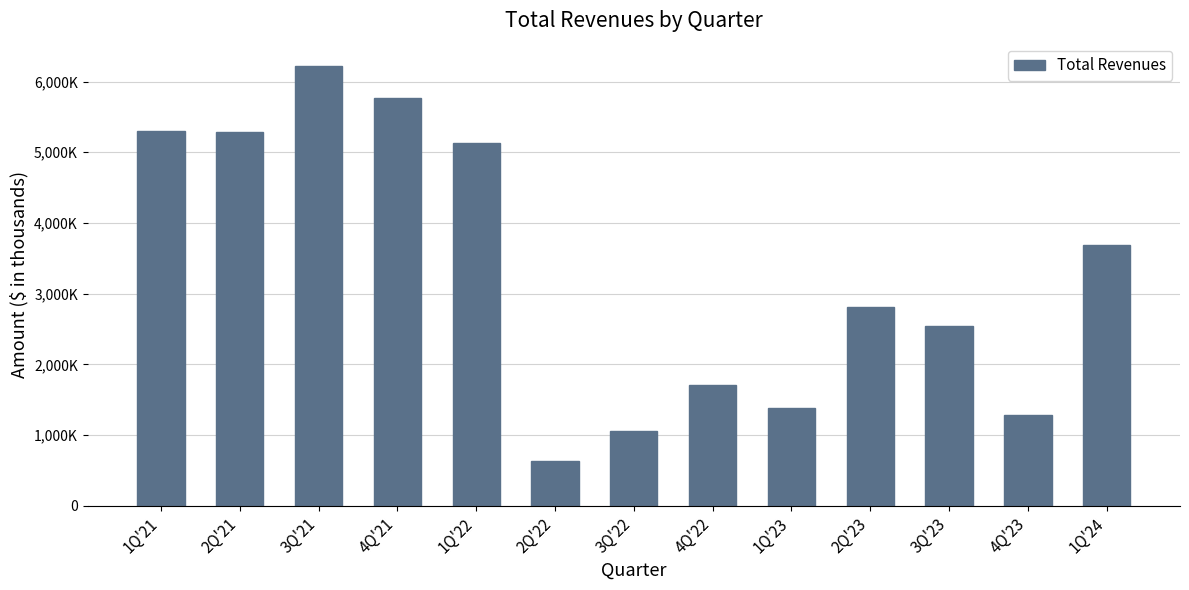

What is the average value?

3292730